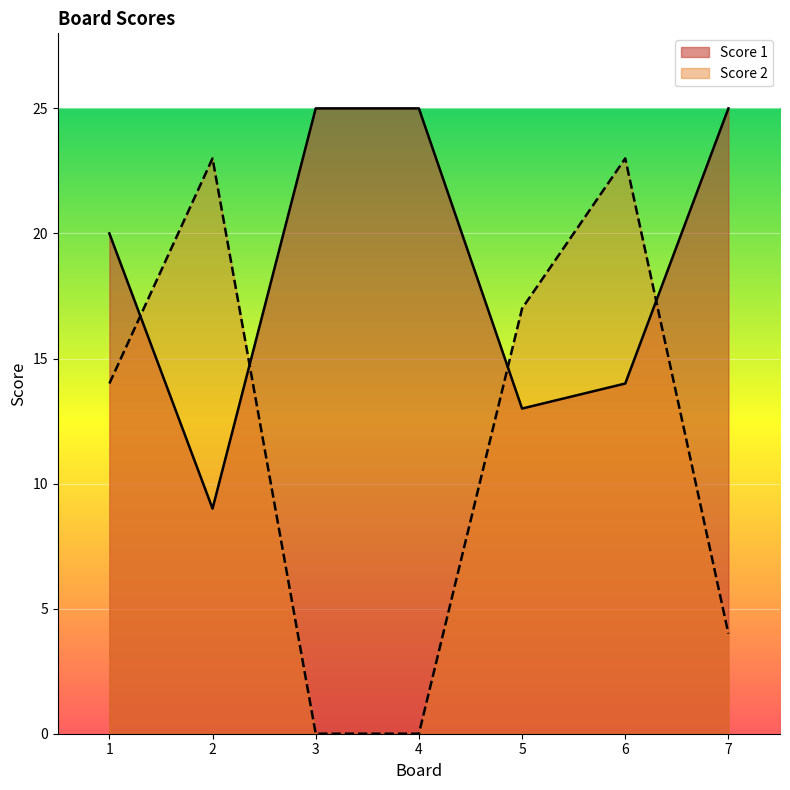

Where is Score 2 nearest to the value 11?

1